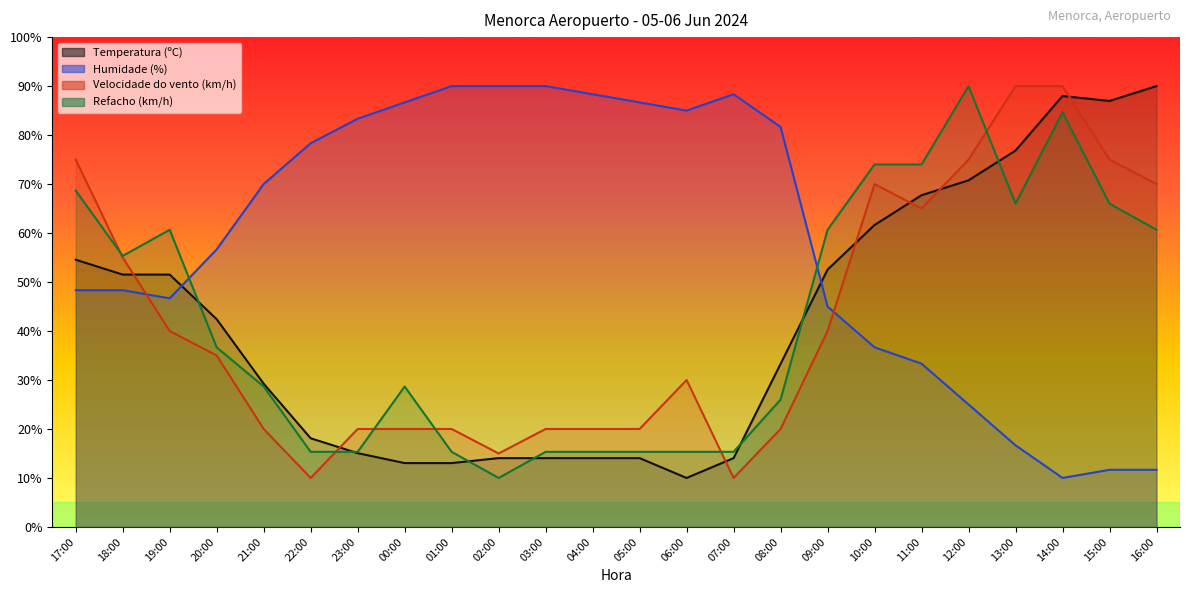

Which series has the largest total across all categories?

Humidade (%)